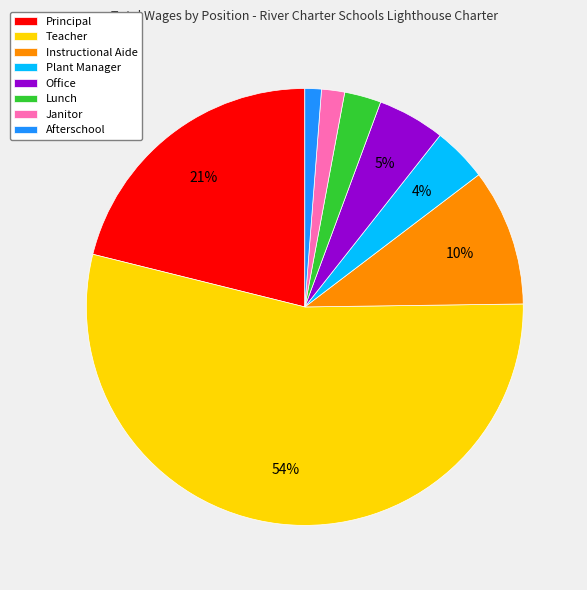

How many segments does this pie chart have?

8